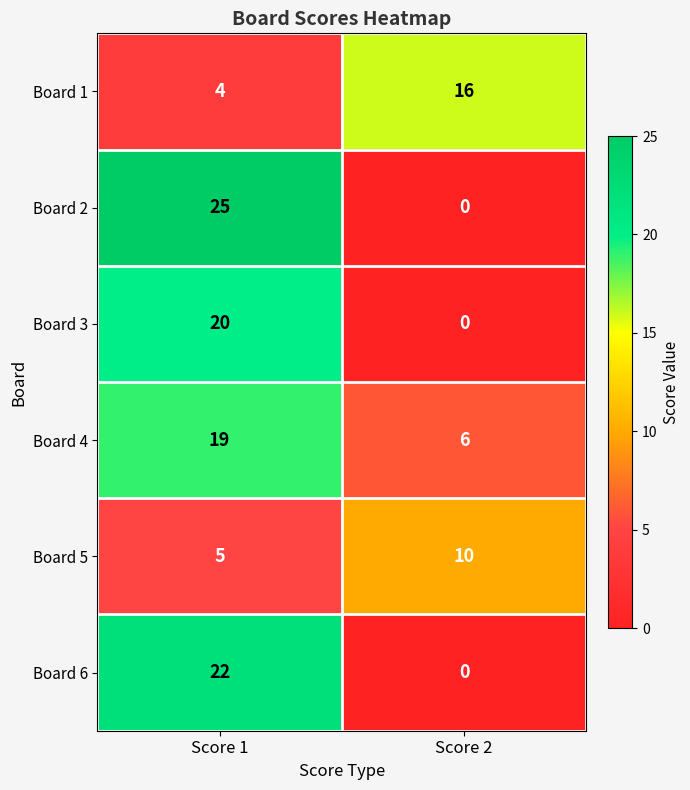

Reading left to right, list all the values displayed in this chart.

Board 1: 4	16
Board 2: 25	0
Board 3: 20	0
Board 4: 19	6
Board 5: 5	10
Board 6: 22	0